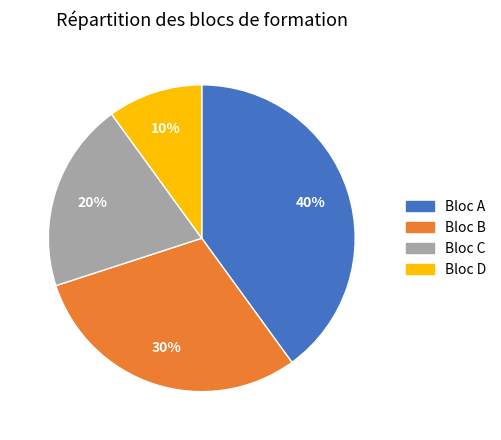

To the nearest percent, what is the average slice percentage?

25%